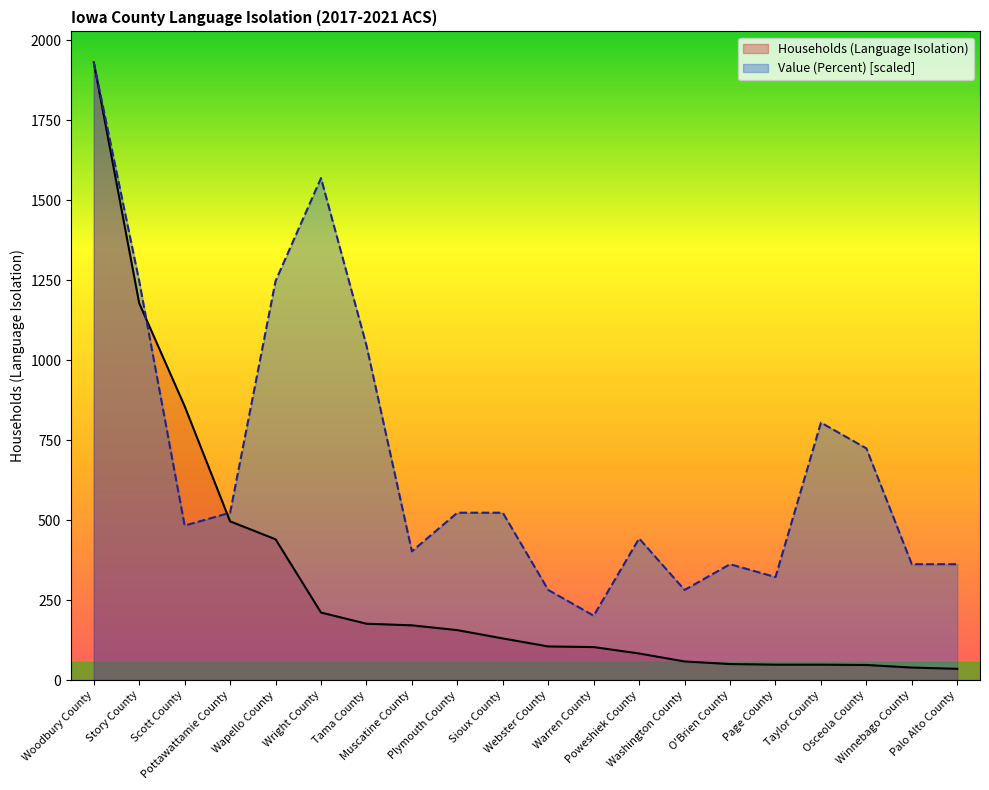

Which series has the widest spread of values?

Households (Language Isolation)